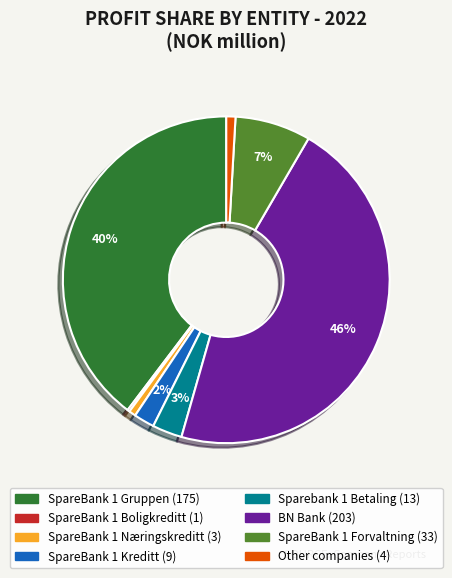

Which slice is the largest?

BN Bank